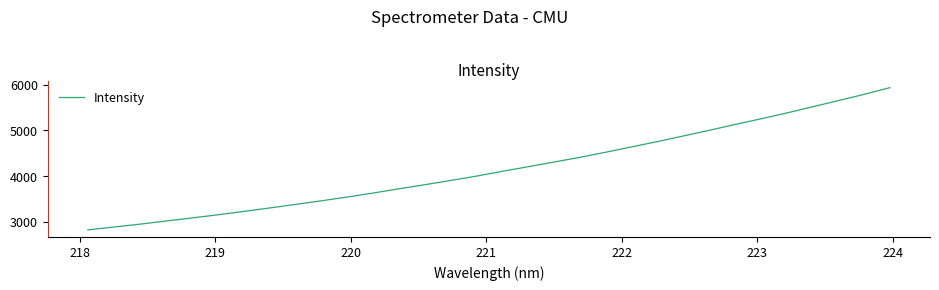

What is the difference between the maximum and minimum values?

3117.9